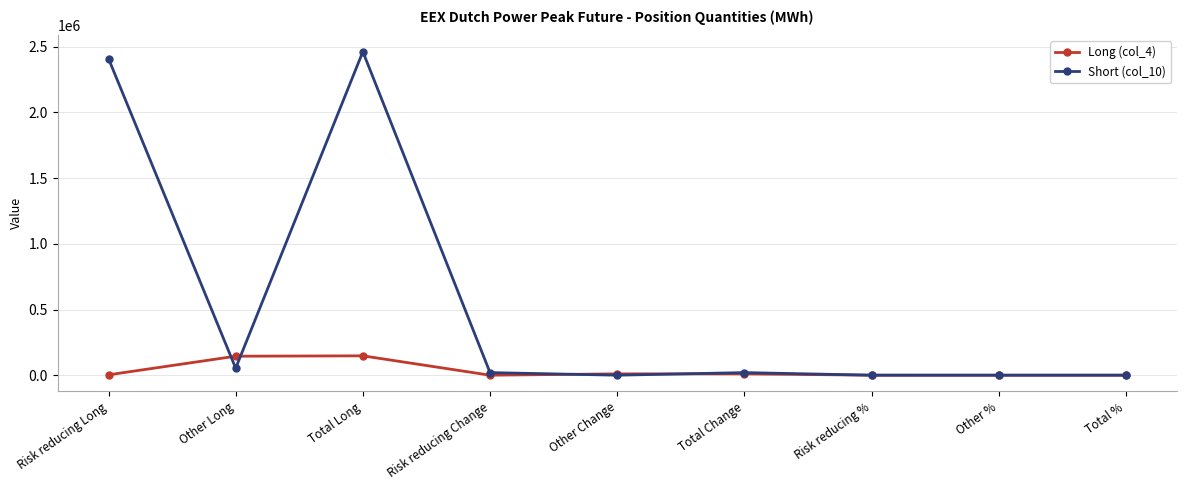

Read the Short (col_10) value at Risk reducing %.

91.9